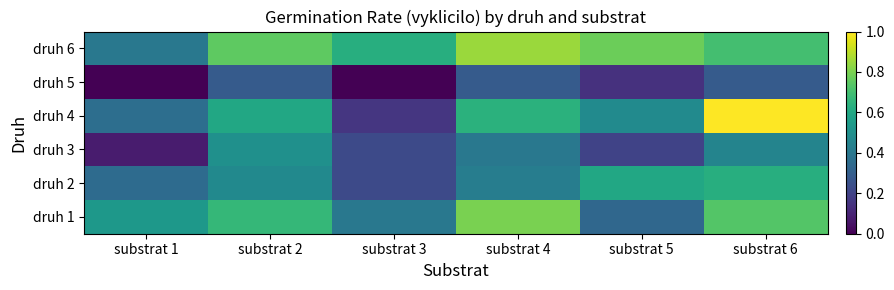

Reading left to right, what are all the values shown in this chart?

druh 1: substrat 1=0.5	substrat 2=0.7	substrat 3=0.4	substrat 4=0.8	substrat 5=0.3	substrat 6=0.7
druh 2: substrat 1=0.3	substrat 2=0.5	substrat 3=0.2	substrat 4=0.4	substrat 5=0.6	substrat 6=0.6
druh 3: substrat 1=0.1	substrat 2=0.5	substrat 3=0.2	substrat 4=0.4	substrat 5=0.2	substrat 6=0.5
druh 4: substrat 1=0.4	substrat 2=0.6	substrat 3=0.2	substrat 4=0.6	substrat 5=0.5	substrat 6=1.0
druh 5: substrat 1=0.0	substrat 2=0.3	substrat 3=0.0	substrat 4=0.3	substrat 5=0.1	substrat 6=0.3
druh 6: substrat 1=0.4	substrat 2=0.8	substrat 3=0.6	substrat 4=0.8	substrat 5=0.8	substrat 6=0.7